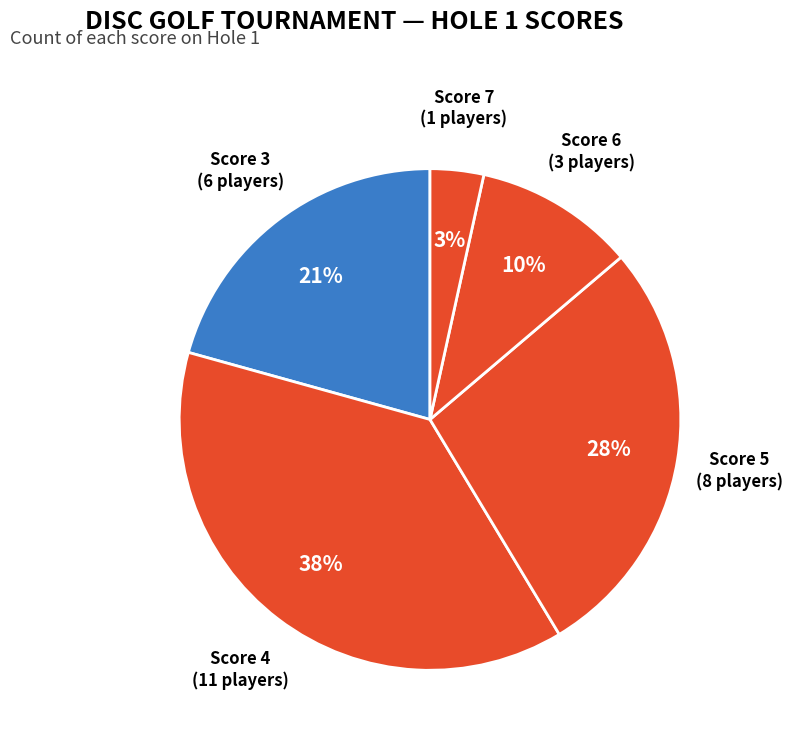

Is the sum of Score 5 and Score 7 greater than half?

No